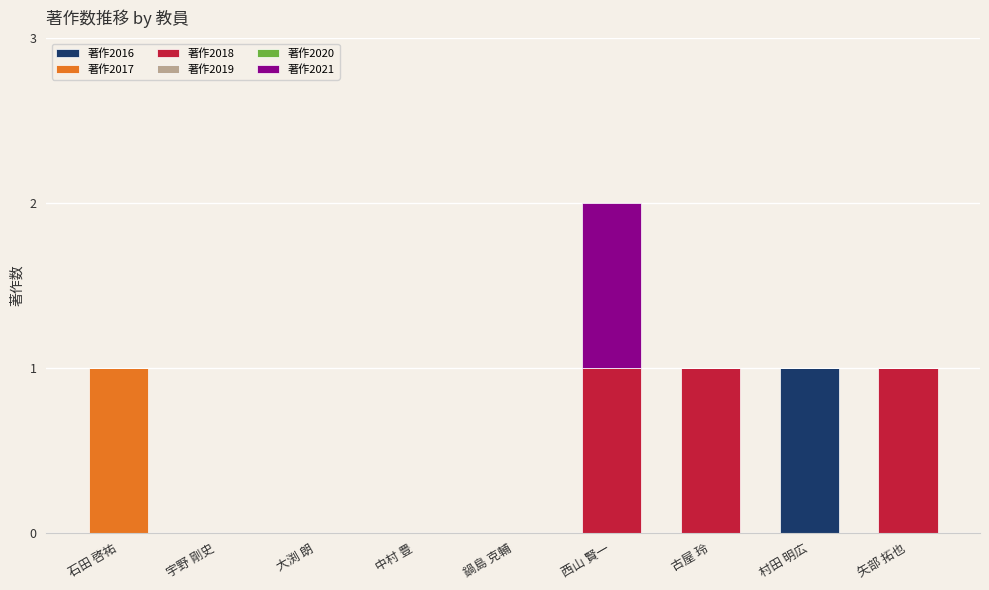

What is the total value across all series at 矢部 拓也?

1